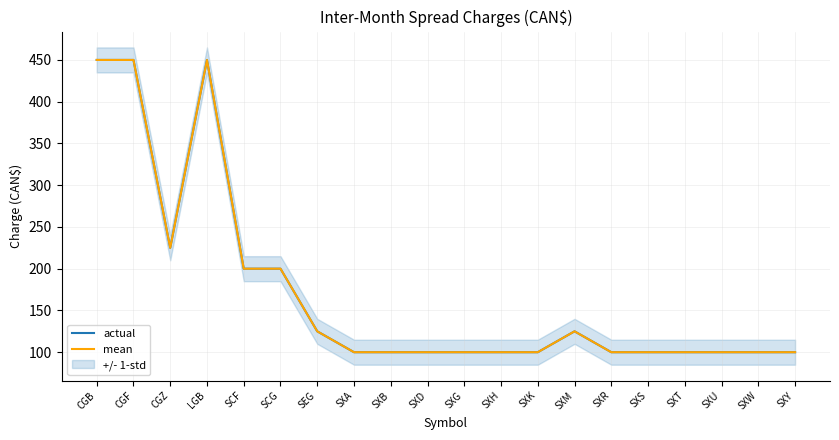

Which series has the widest spread of values?

actual